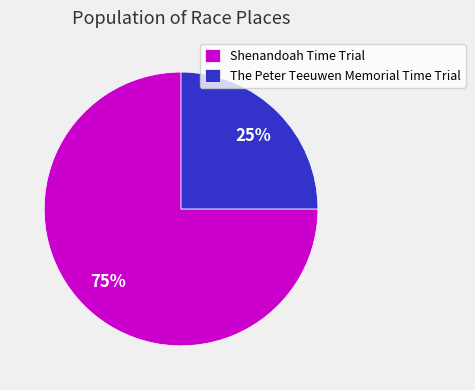

Do Shenandoah Time Trial and The Peter Teeuwen Memorial Time Trial together represent more than half of the pie?

Yes